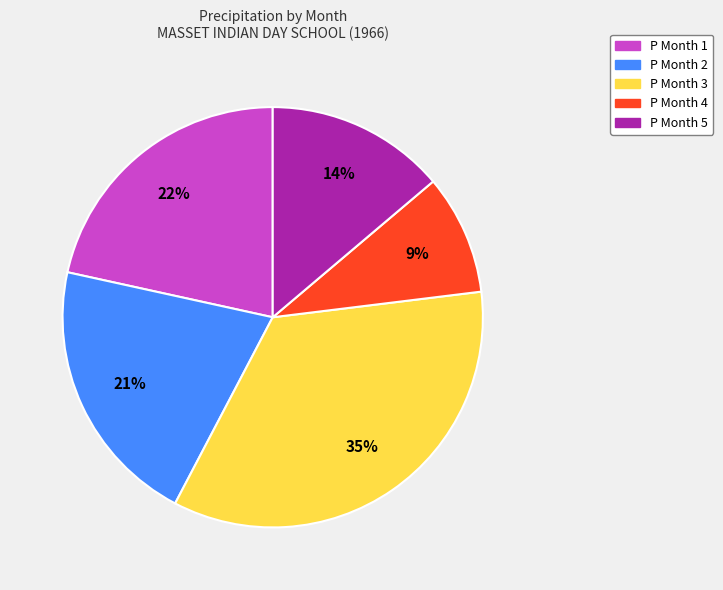

Is there a majority slice in this chart?

No